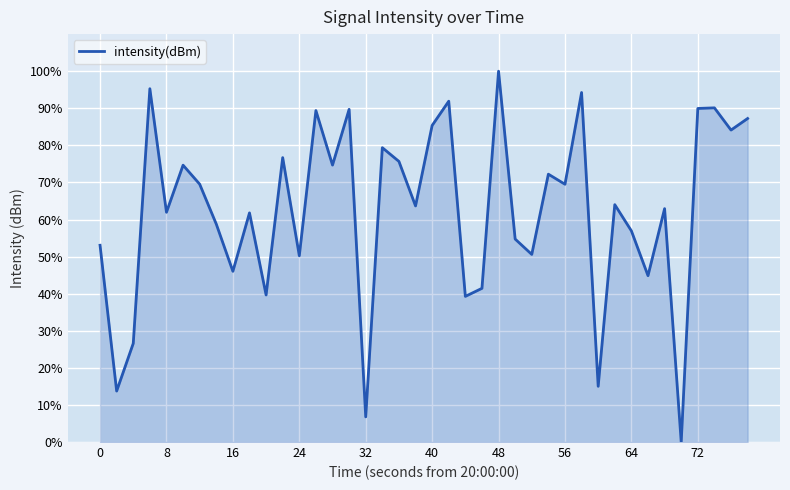

Does the chart have visible grid lines?

Yes